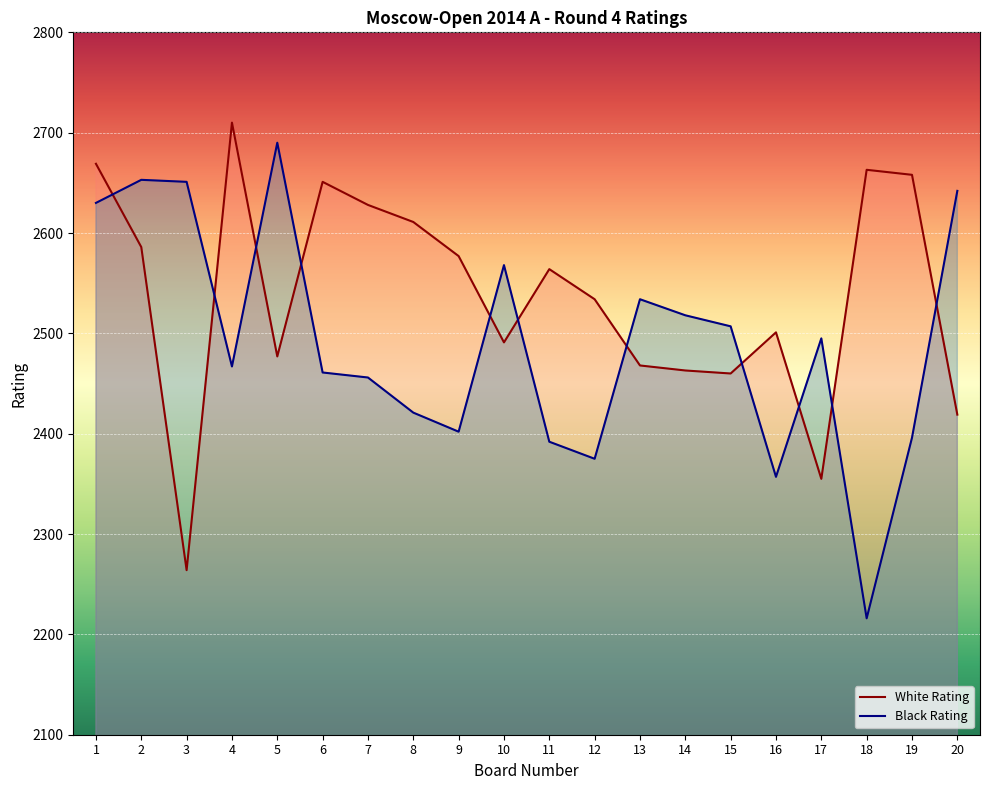

How many lines are shown in the chart?

2